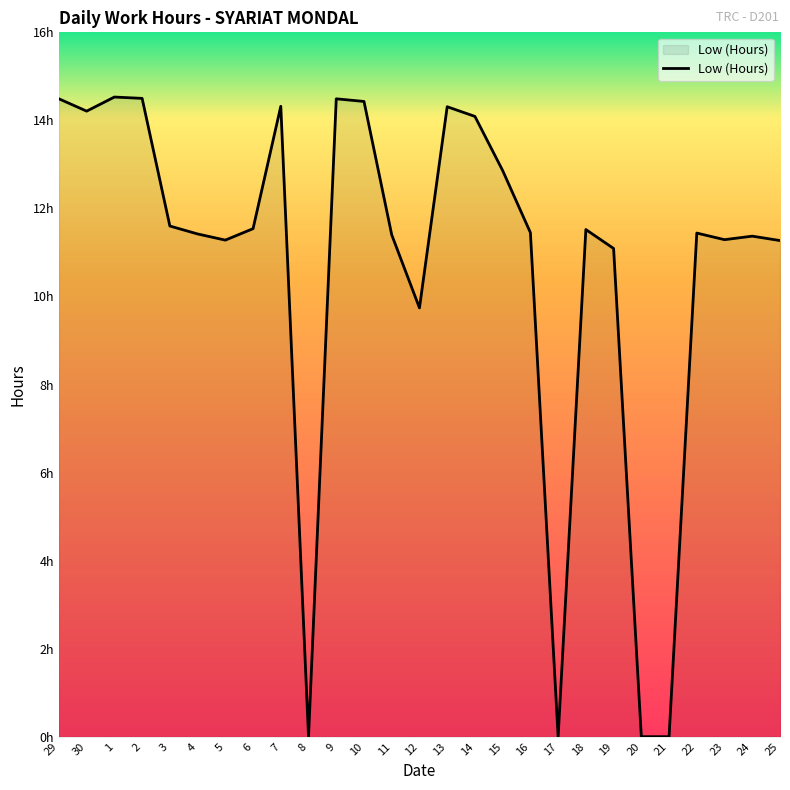

What is the approximate value at 12?

9.7